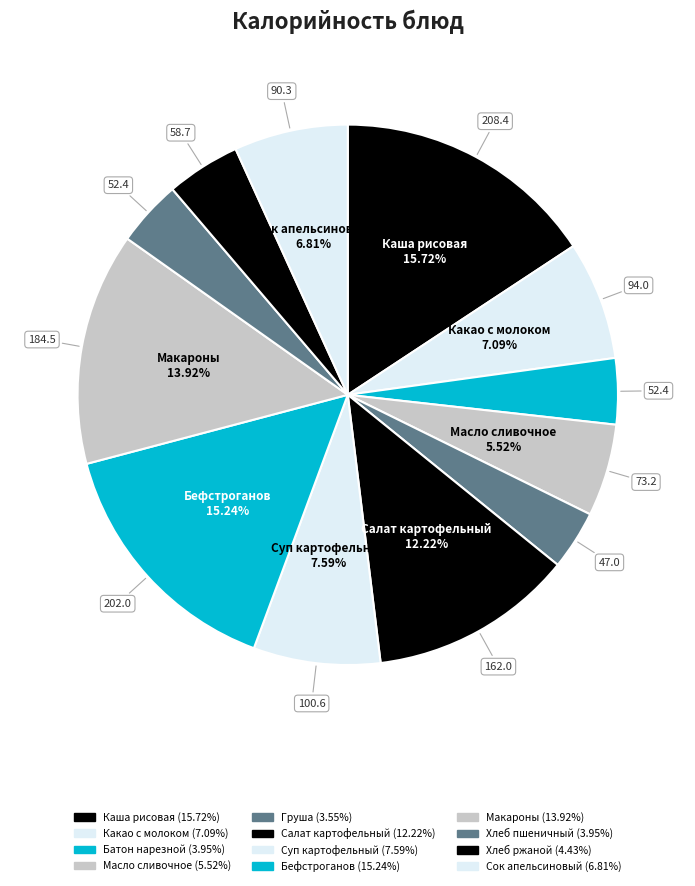

How many slices are in this pie chart?

12